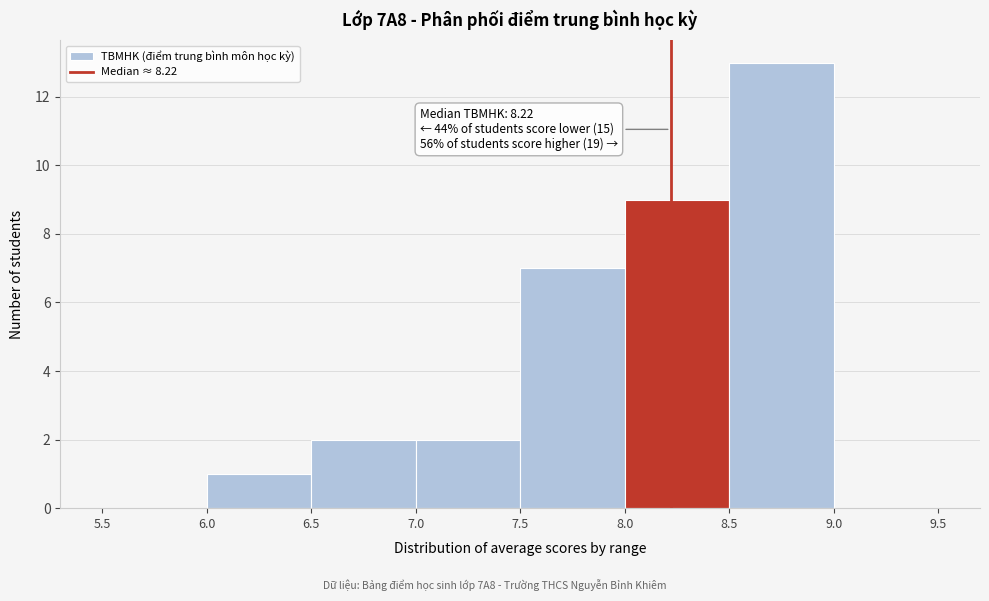

Over which range of the x-axis is the bar tallest?

8.5 to 9.0